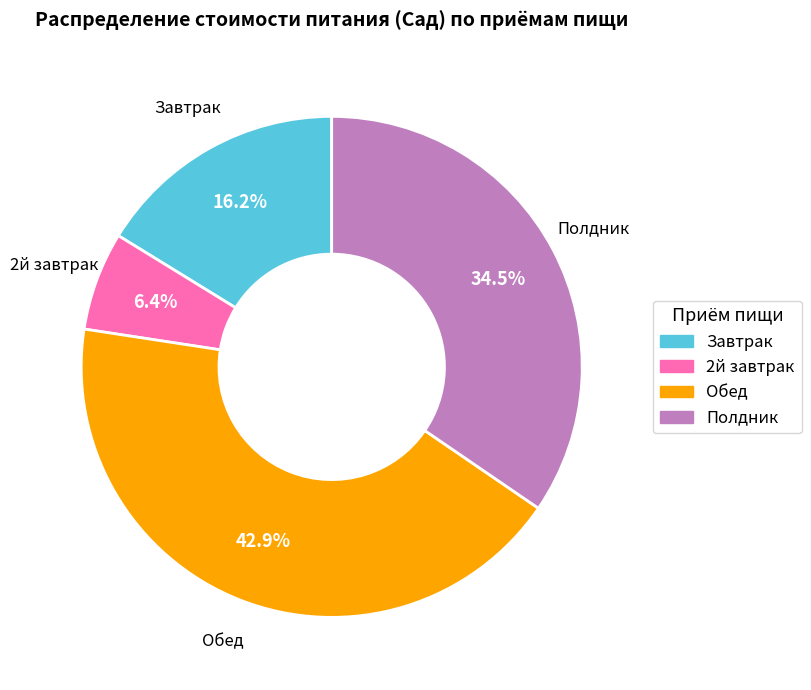

Does any single category account for the majority?

No